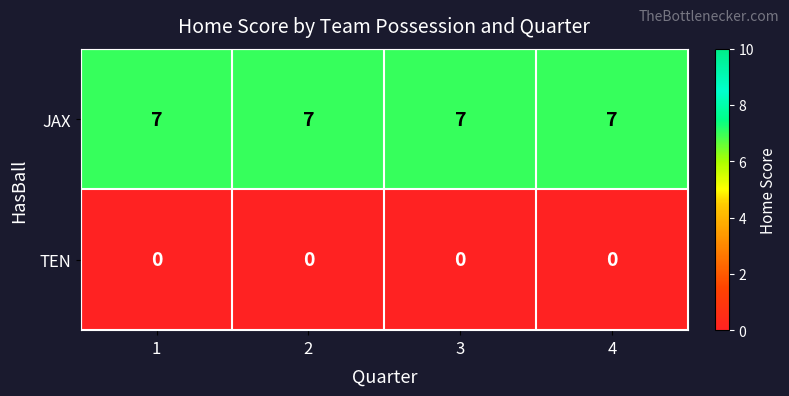

What is the spread (max minus min) of values at 3?

7